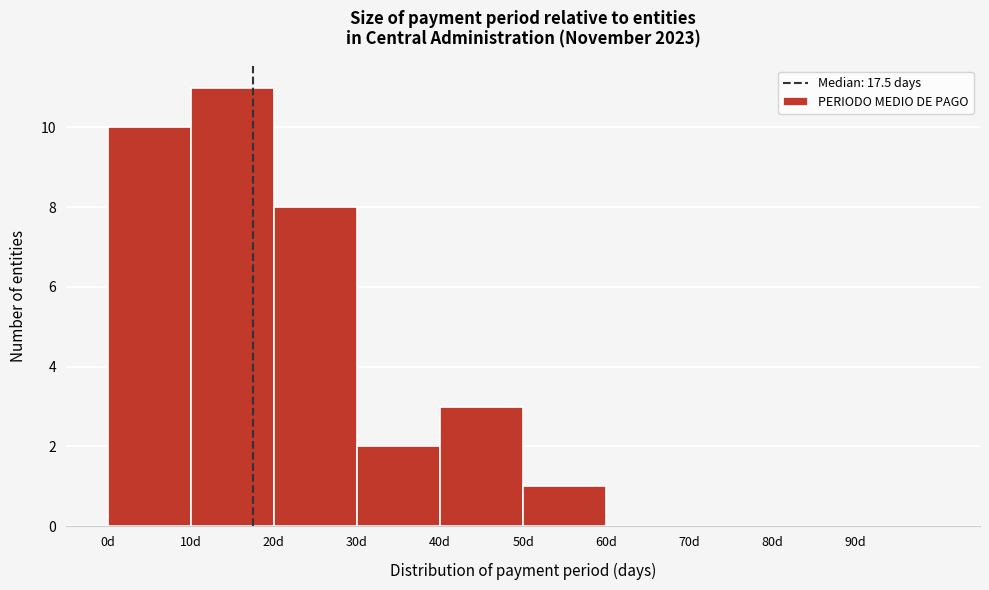

What is the height of the bar covering 40 to 50 on the x-axis? The values are not printed on the chart, so give them approximately, as read against the axis.

3